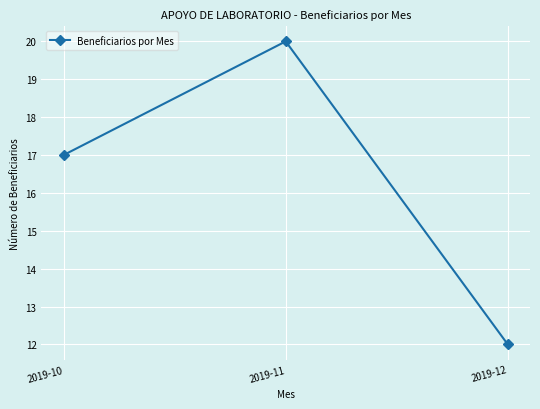

What is the value of the 3rd point from the left?

12